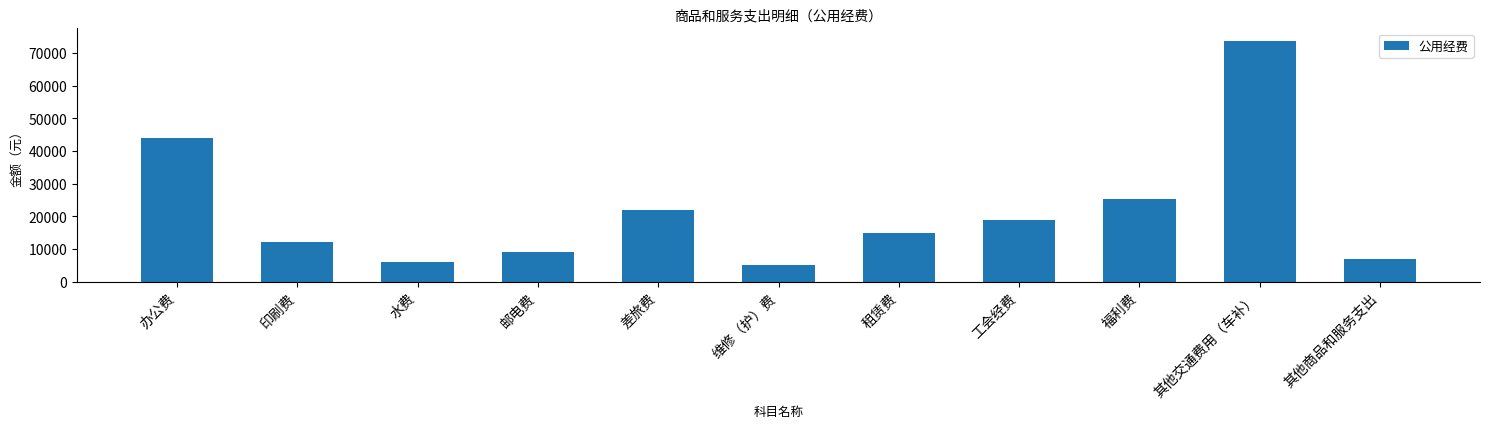

Does the chart contain stacked bars?

No